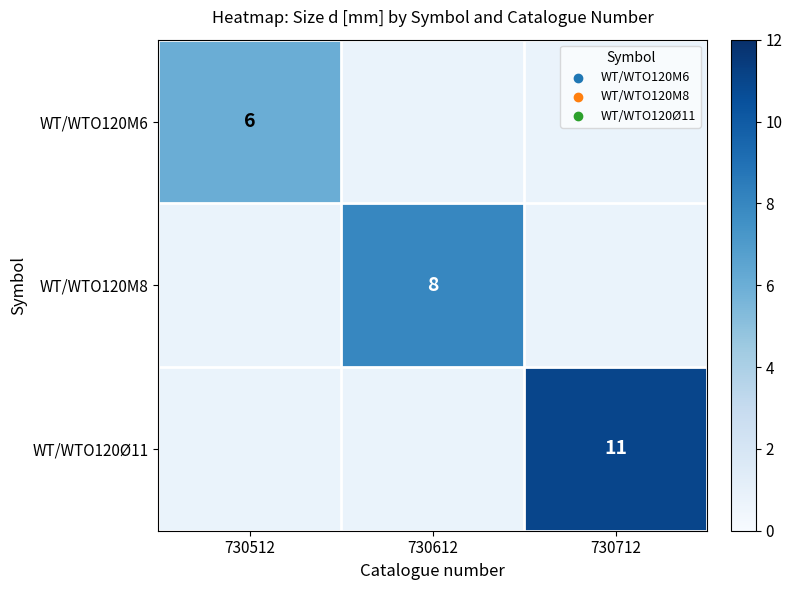

The value of WT/WTO120Ø11 at 730712 is 11. True or false?

True